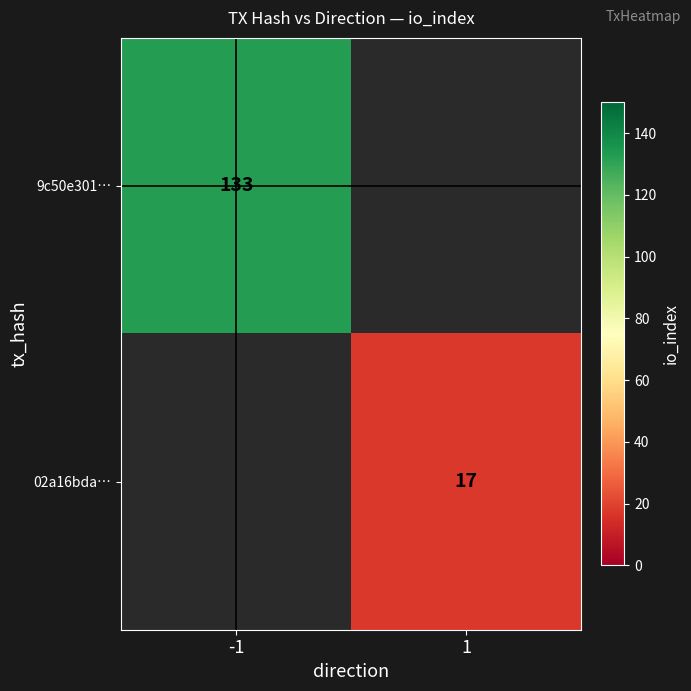

The 02a16bda… series shows 17 at 1. True or false?

True